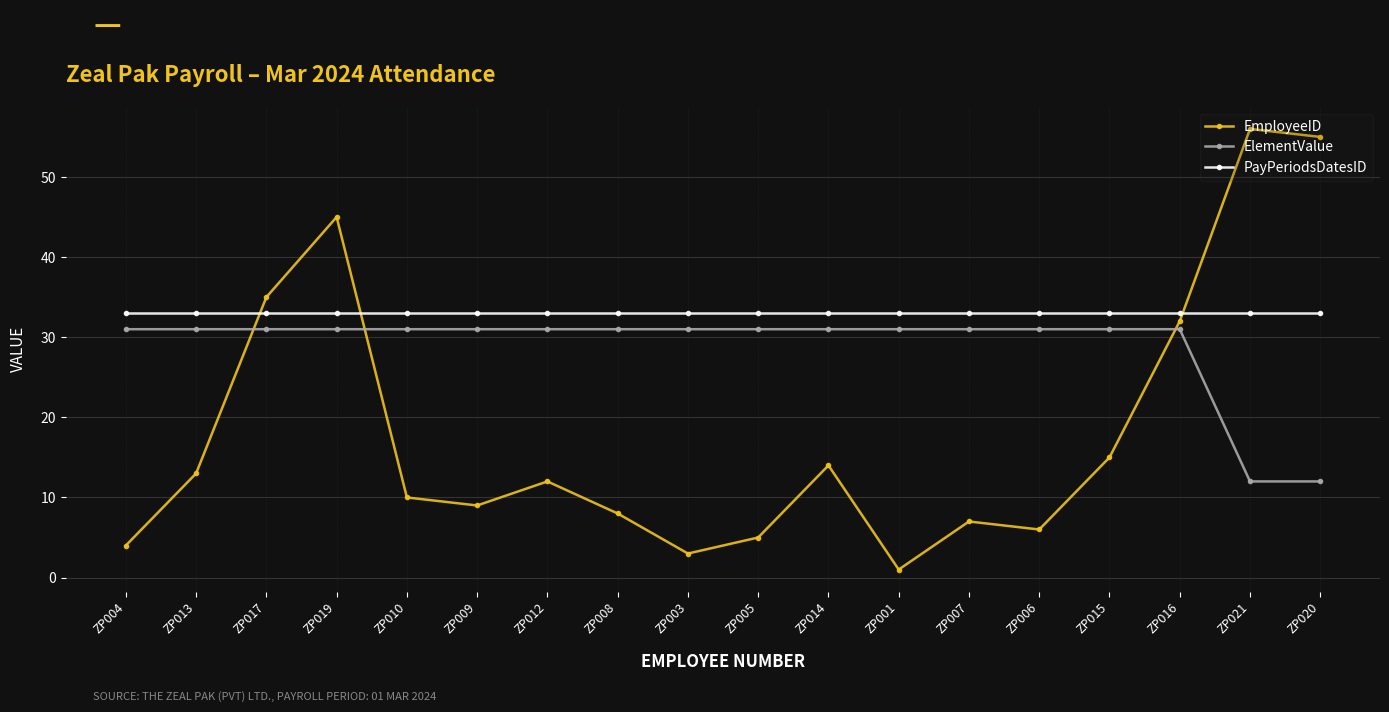

Which series has the largest total across all categories?

PayPeriodsDatesID